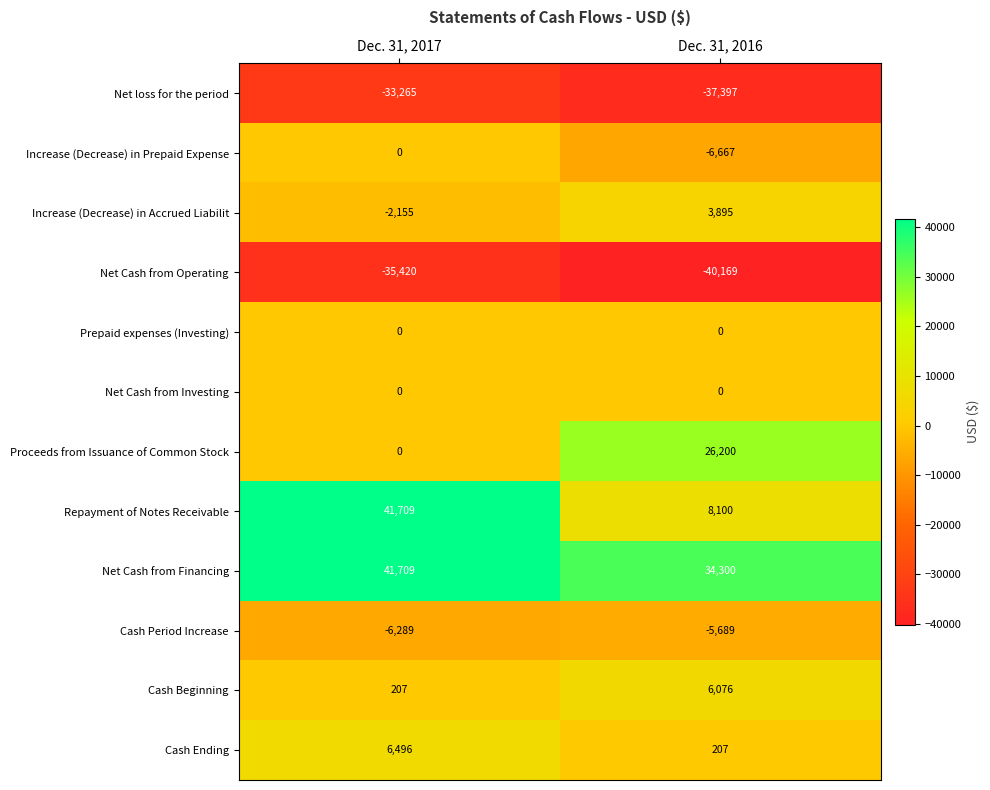

True or false: Cash Ending has a value of 6496 at Dec. 31, 2017.

True